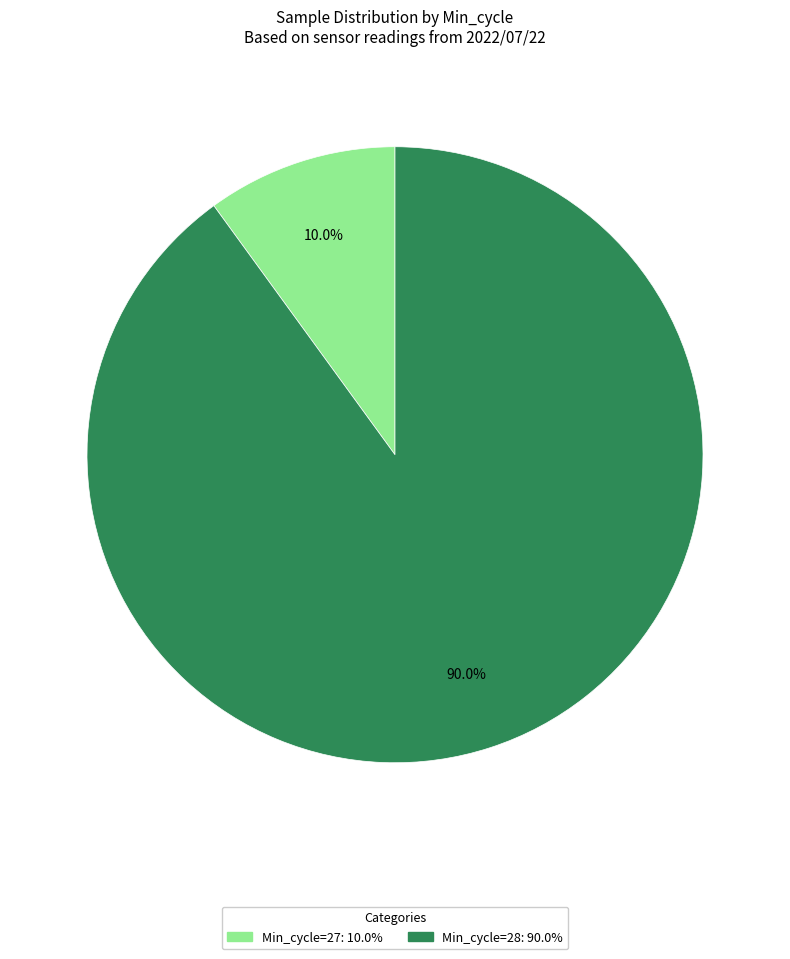

Is there any slice that represents more than half of the pie?

Yes